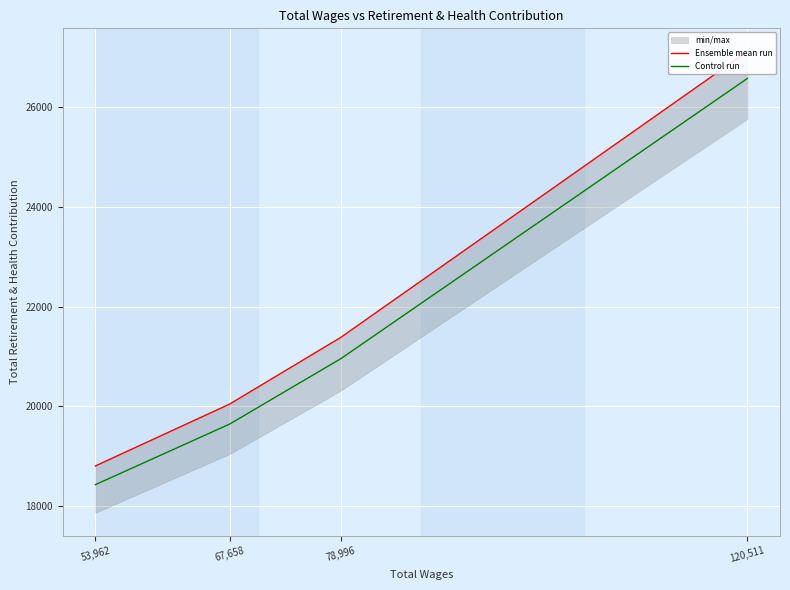

Reading right to left, transcribe all the data shown in this chart.

Ensemble mean run: 53,962=18802.0	67,658=20042.0	78,996=21379.0	120,511=27119.0
Control run: 53,962=18426.0	67,658=19641.2	78,996=20951.4	120,511=26576.6